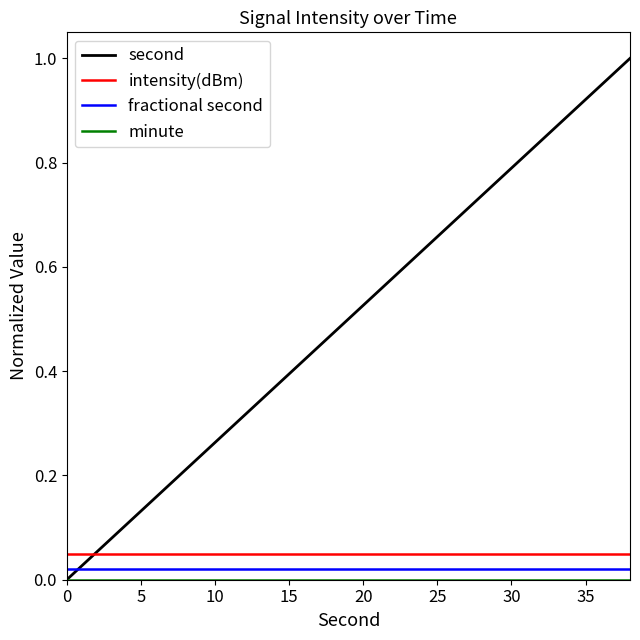

How many lines are shown in the chart?

4